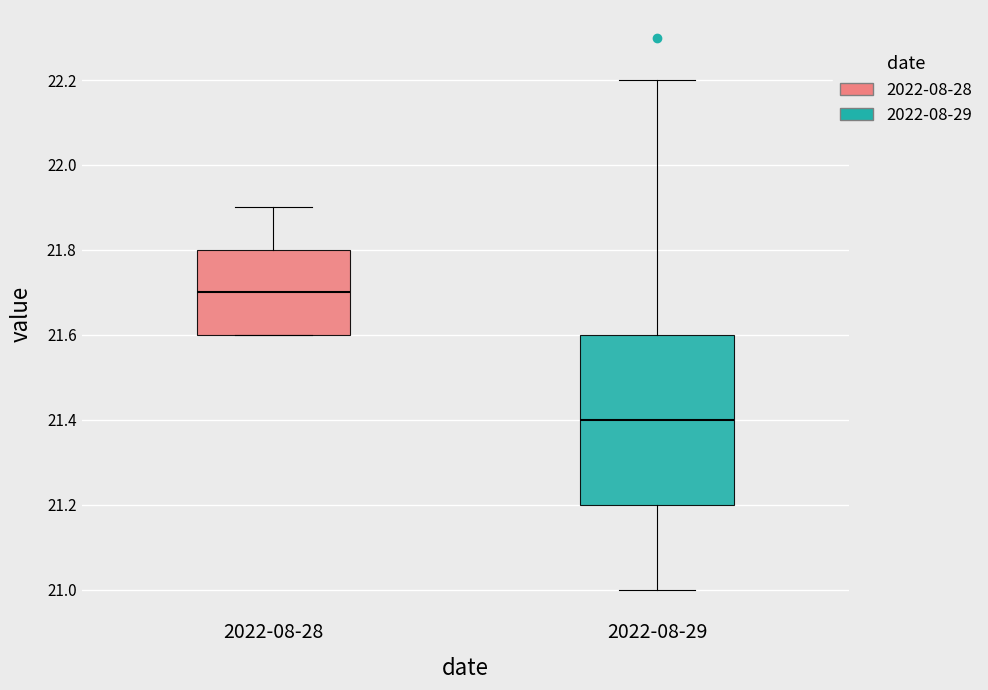

Which box's median line is the lowest?

2022-08-29